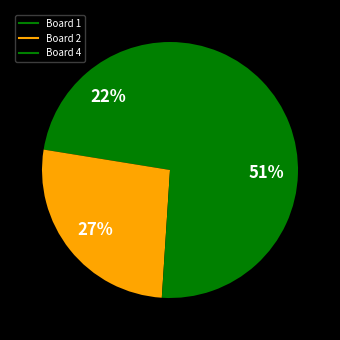

Does any single category account for the majority?

Yes